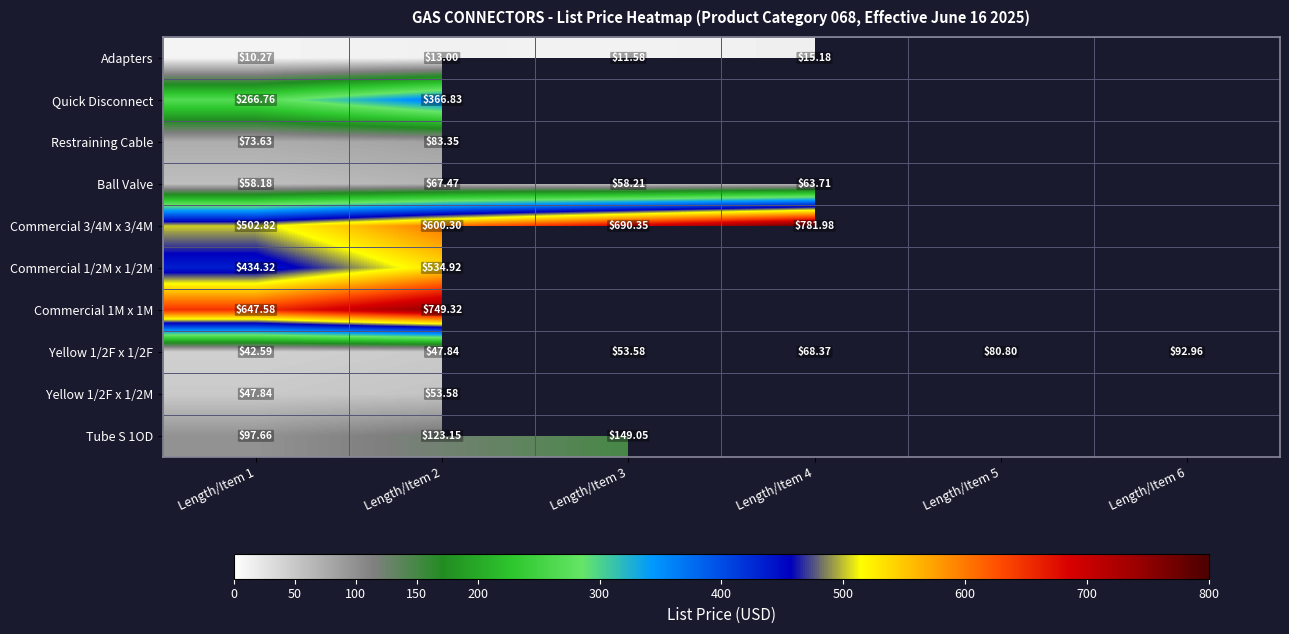

What is the sum of the Commercial 1M x 1M values at Length/Item 2 and Length/Item 1?

1396.9